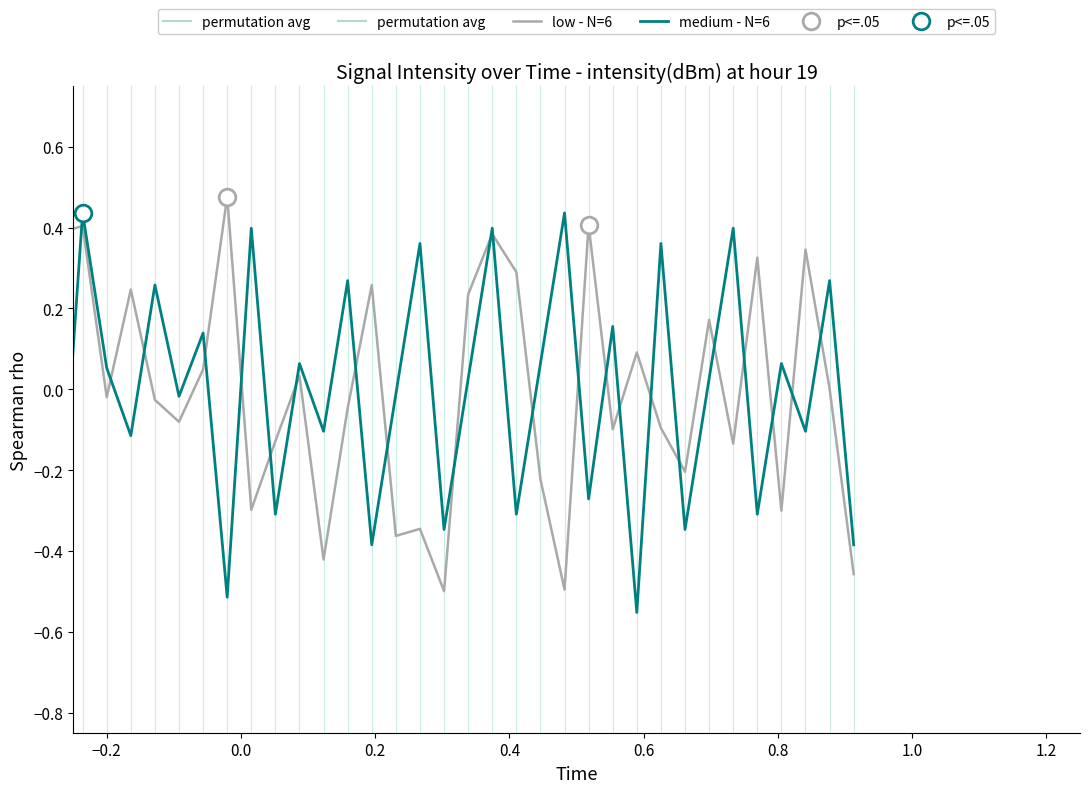

What is the maximum value shown in the chart?

0.5